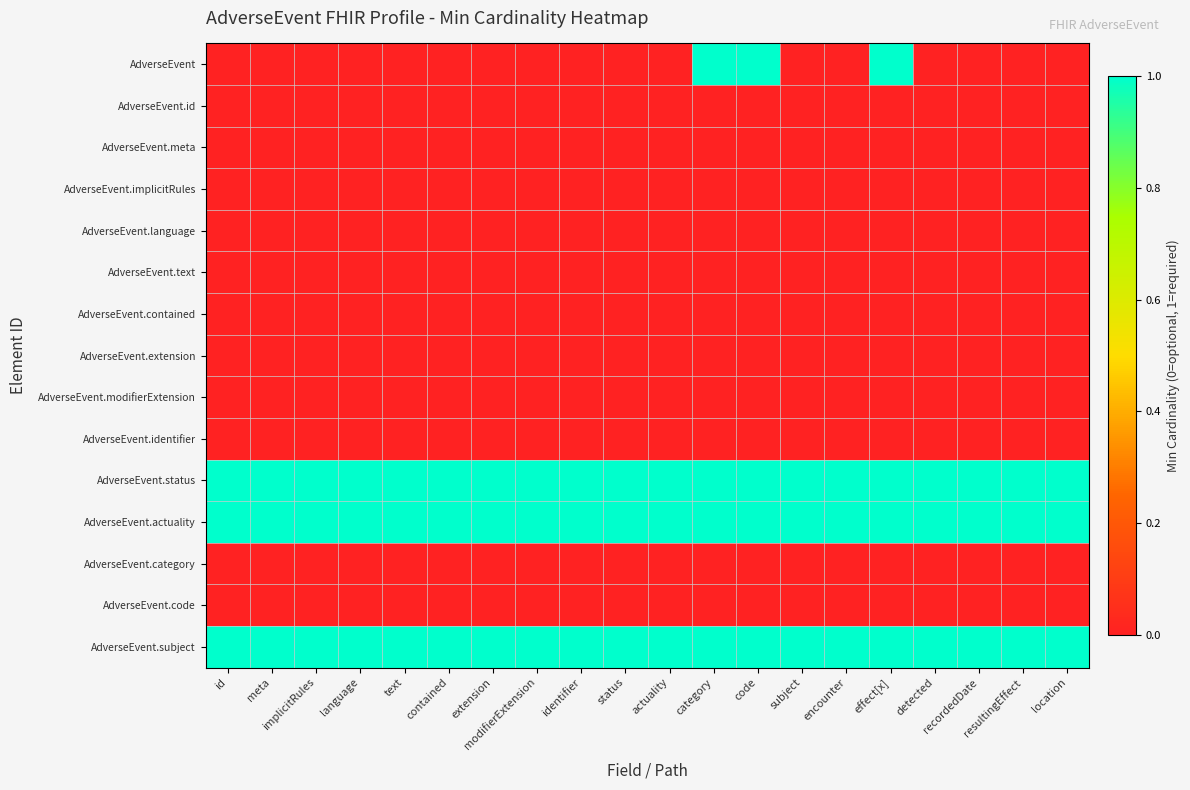

Which series has the largest range (max minus min)?

AdverseEvent